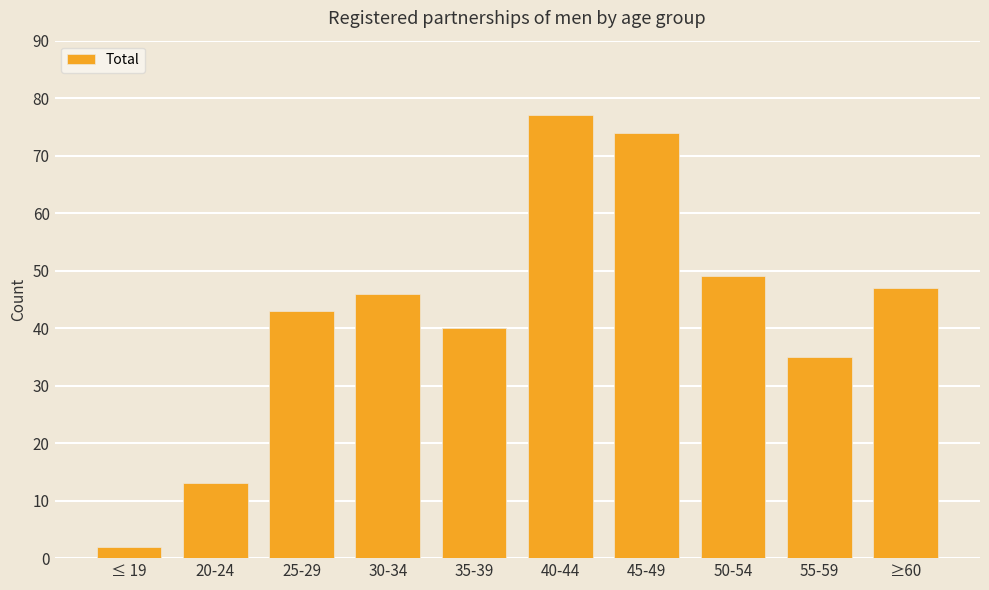

Which has a higher value, 55-59 or ≤ 19?

55-59